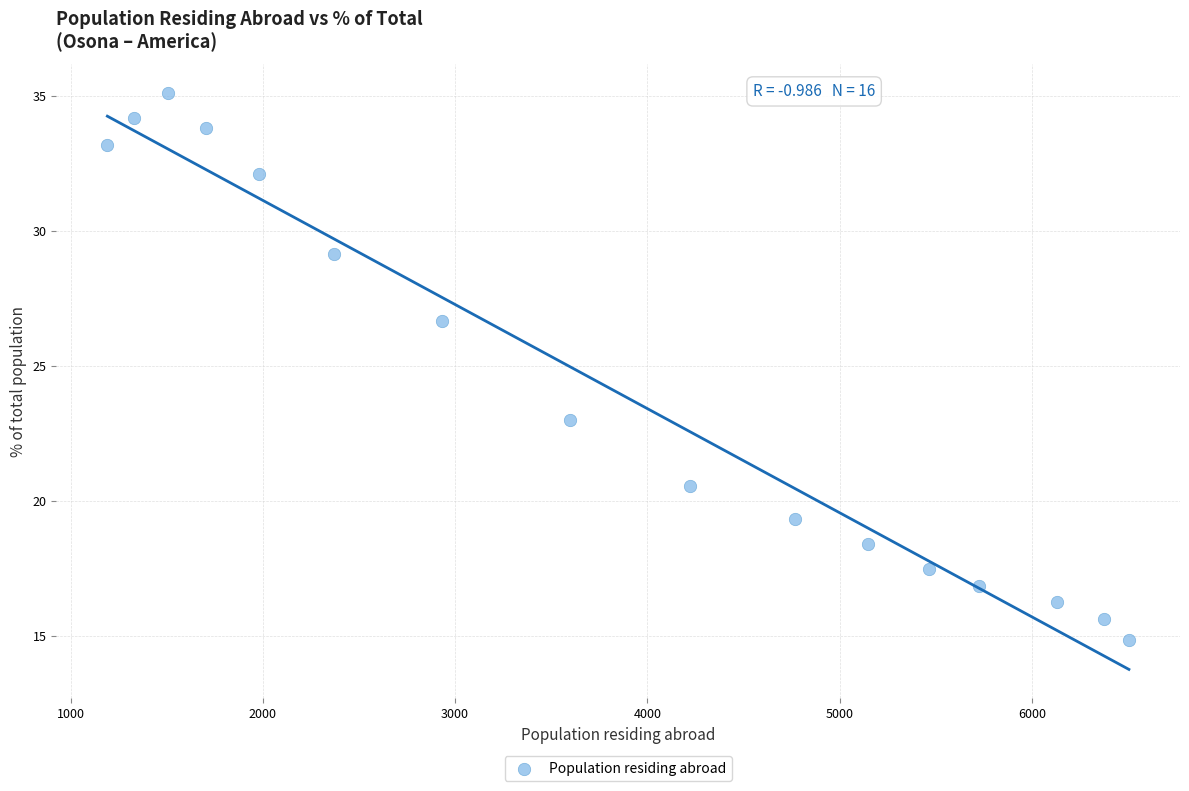

What Y value in the scatter plot is closest to 24?

23.0